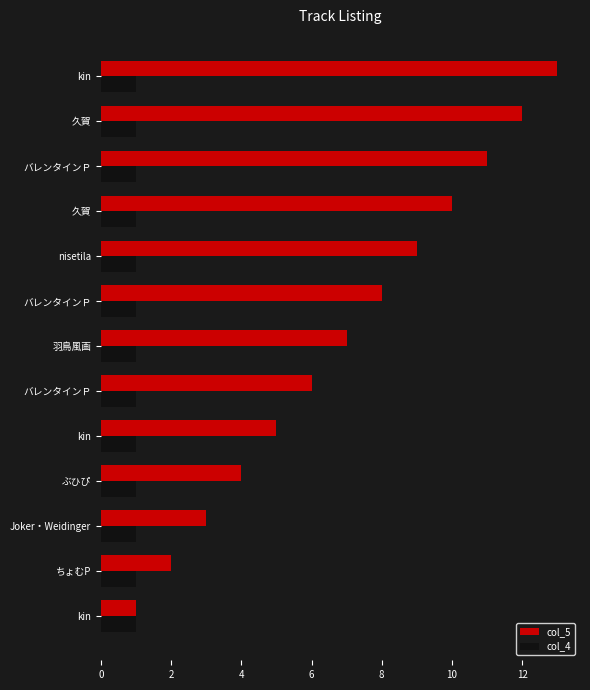

At how many categories does at least one series exceed 2?

11